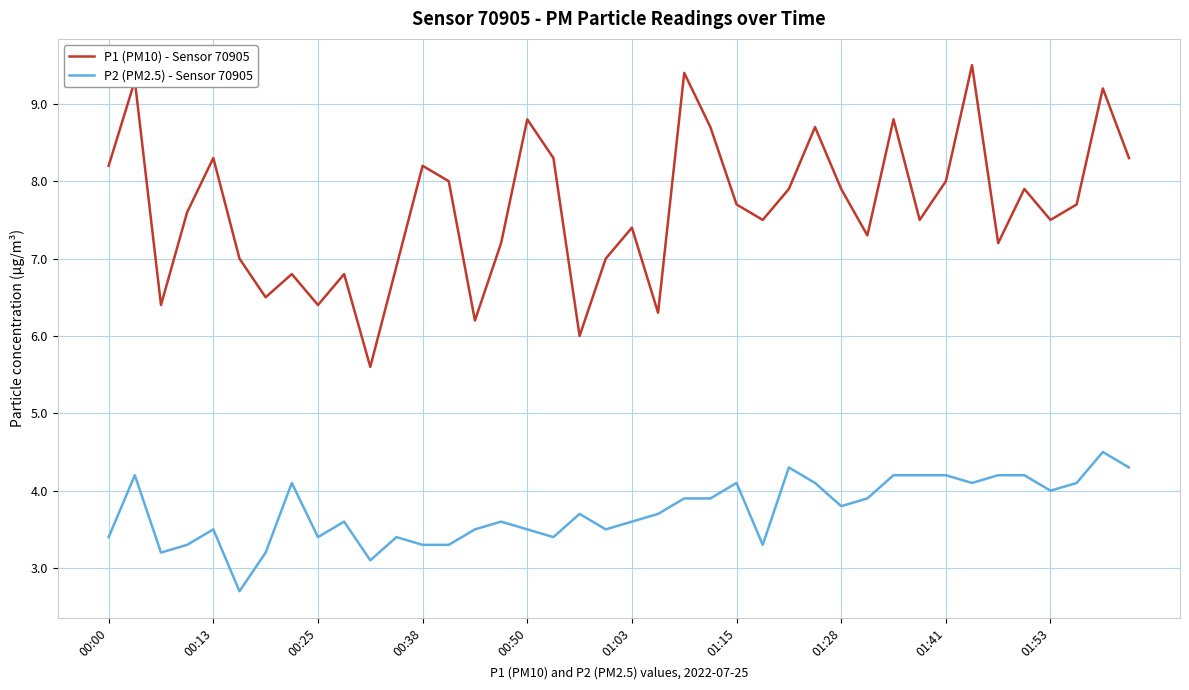

List the series in order of their overall mean, lowest first.

P2 (PM2.5) - Sensor 70905, P1 (PM10) - Sensor 70905